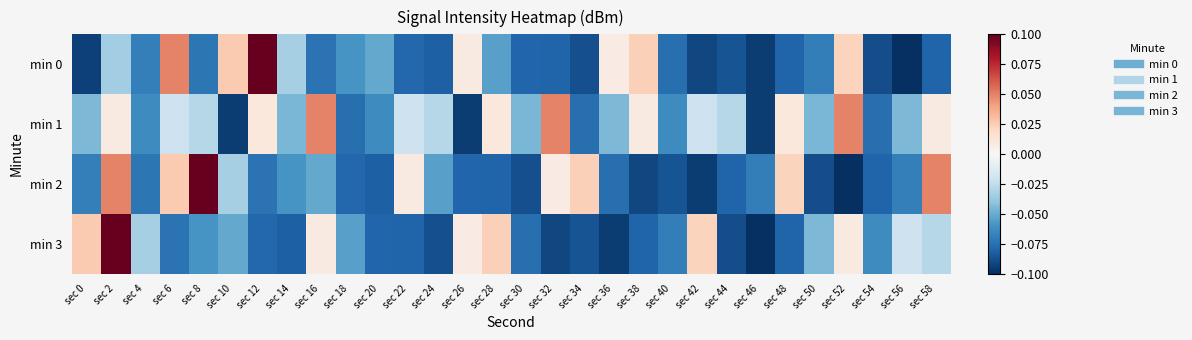

What is the total value across all series at sec 24?

-0.3